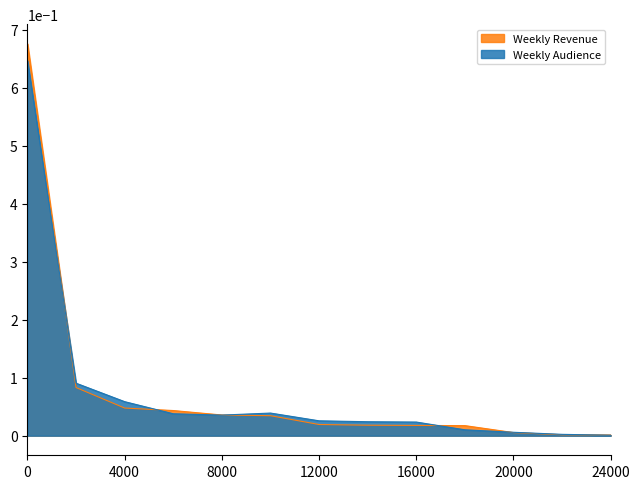

Which series changed the most between 4000 and 20000?

Weekly Audience